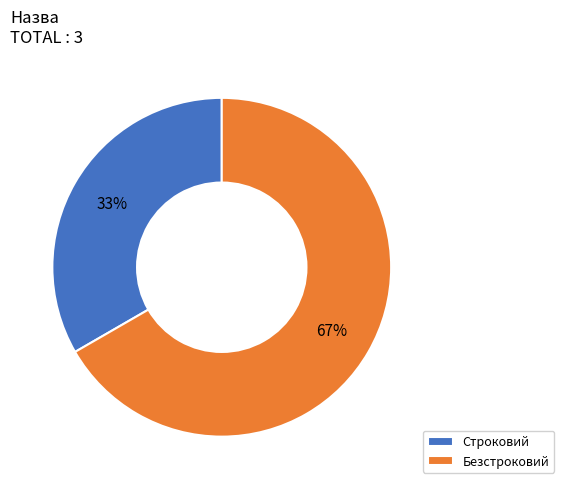

What is the smallest slice in the pie chart?

Строковий